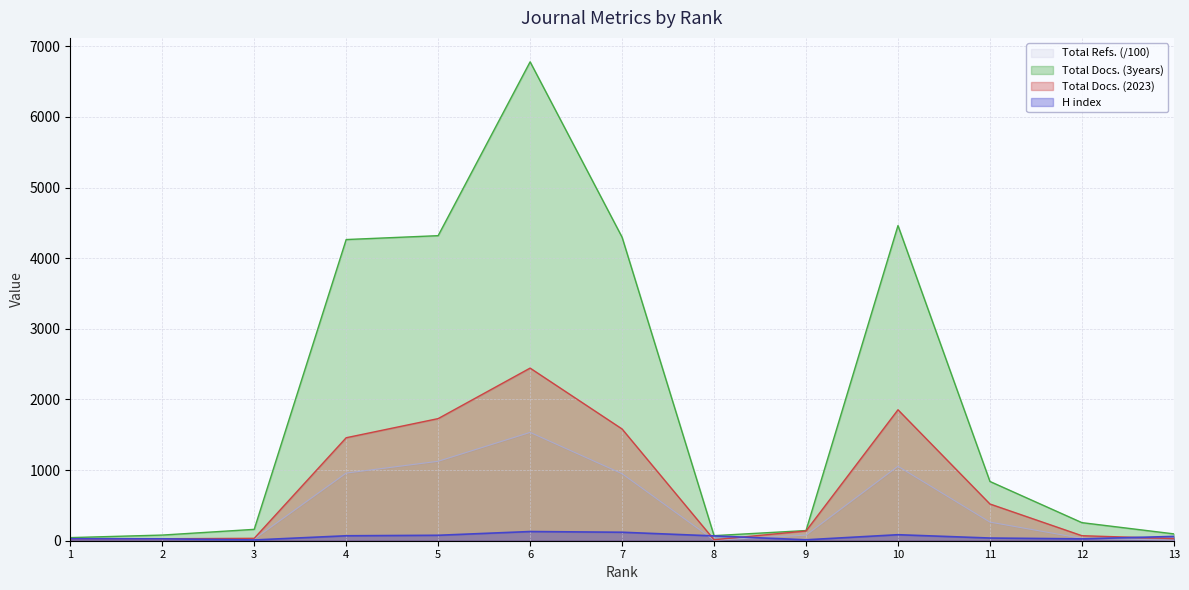

True or false: H index and Total Refs. intersect in this chart.

True